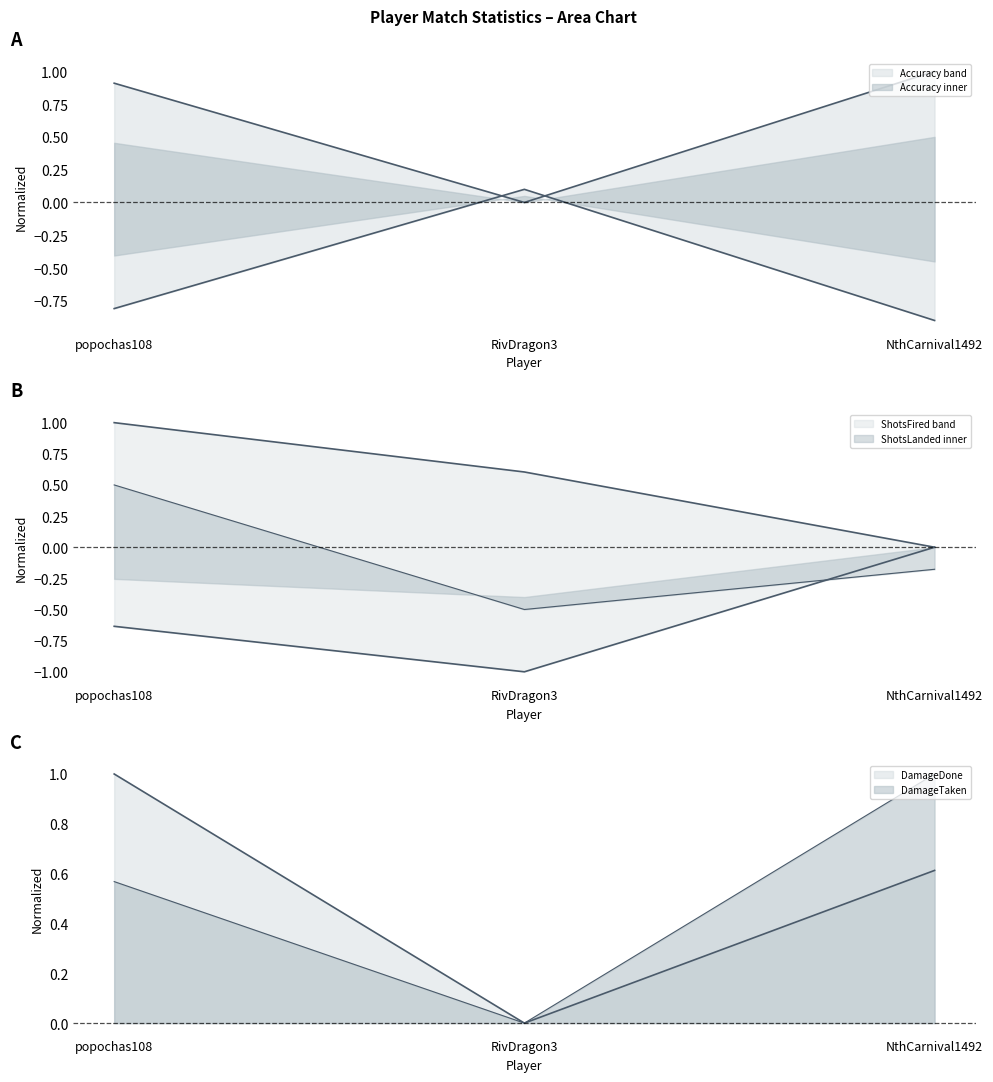

At which category does the chart reach its peak across all series?

NthCarnival1492